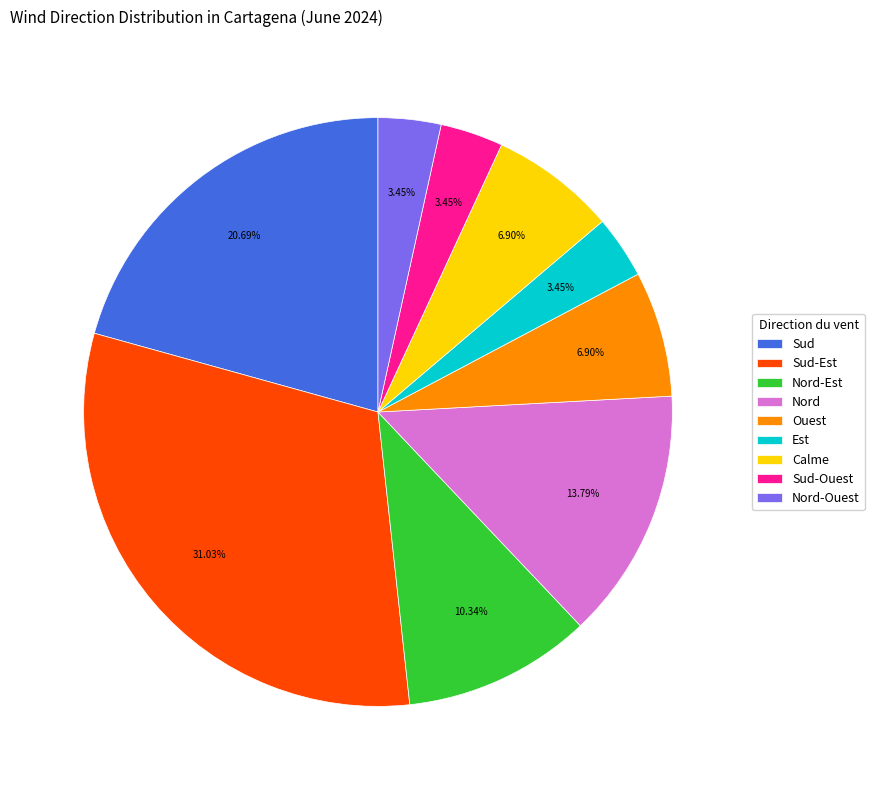

How many slices are in this pie chart?

9